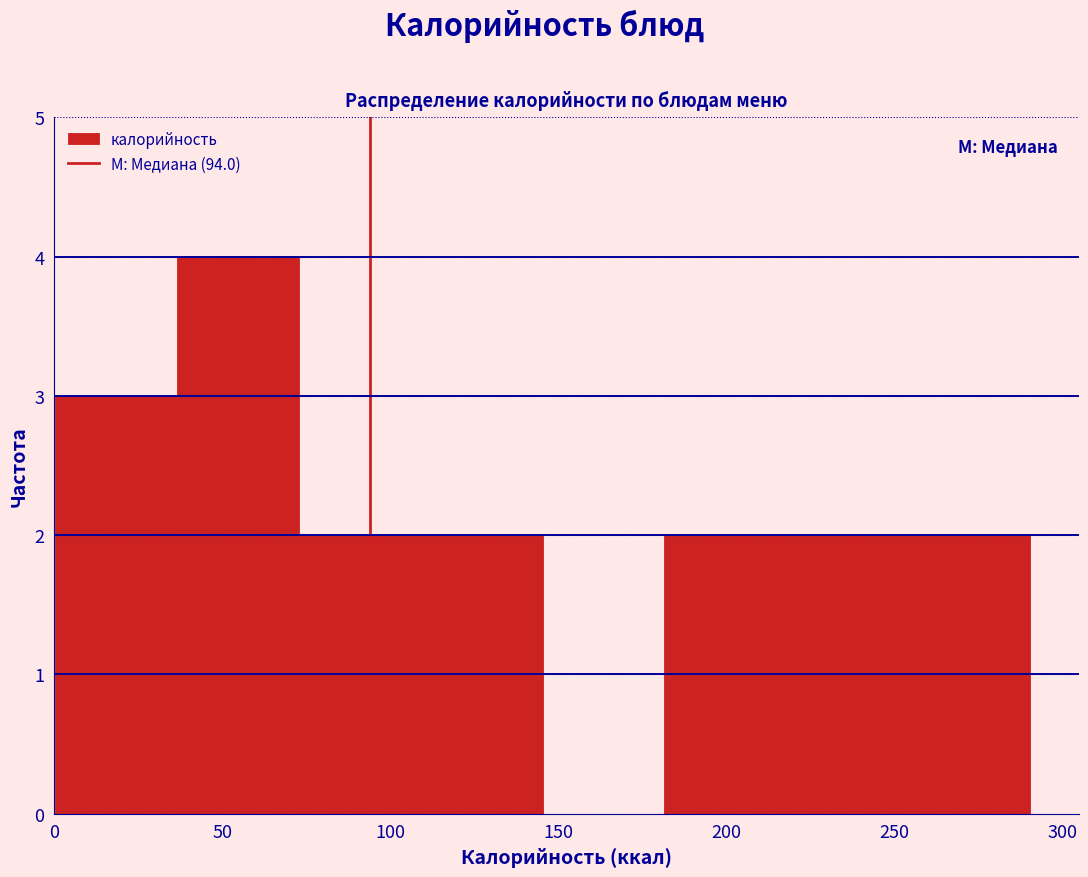

Over which range of the x-axis is the bar tallest?

35 to 75